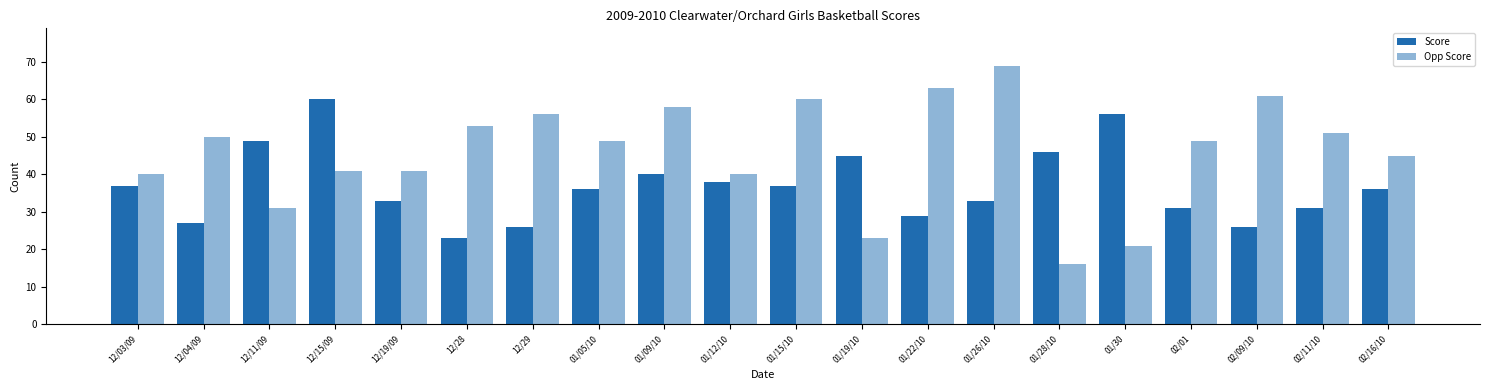

How many groups of bars are there?

20